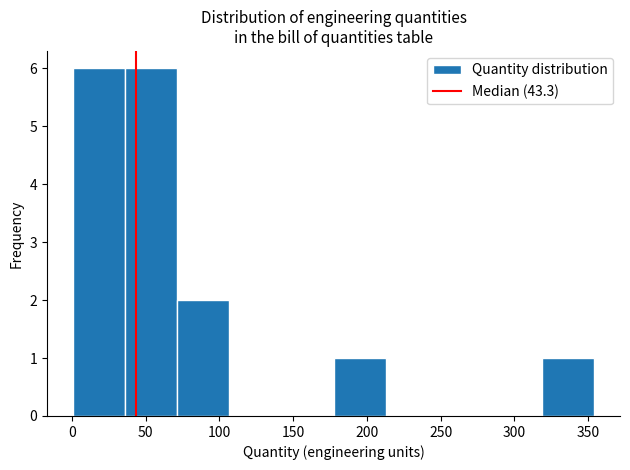

How tall is the bar that spans 70 to 105 on the x-axis? Neither the bar edges nor the heights are printed on the chart, so give them approximately, as read against the axes.

2